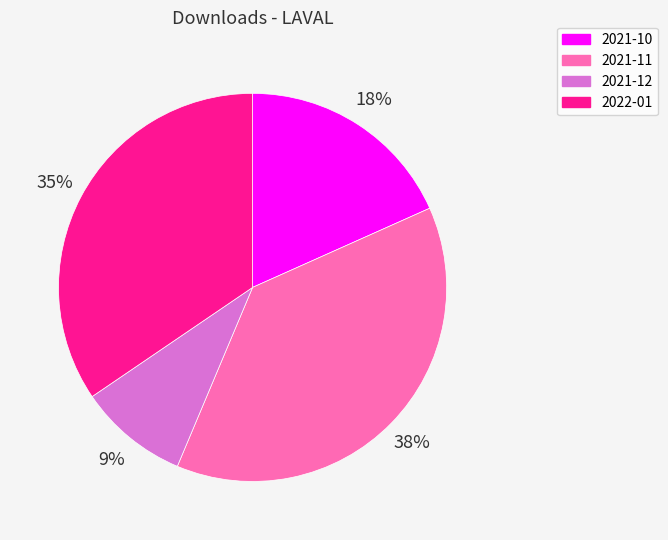

Which has a higher value, 2022-01 or 2021-10?

2022-01